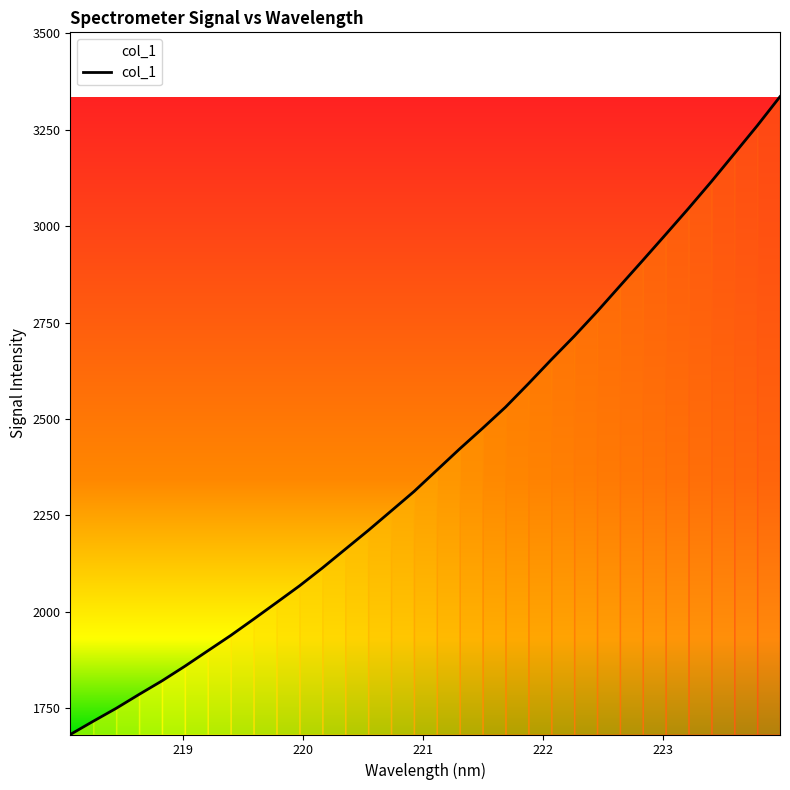

What is the greatest value displayed?

3335.7